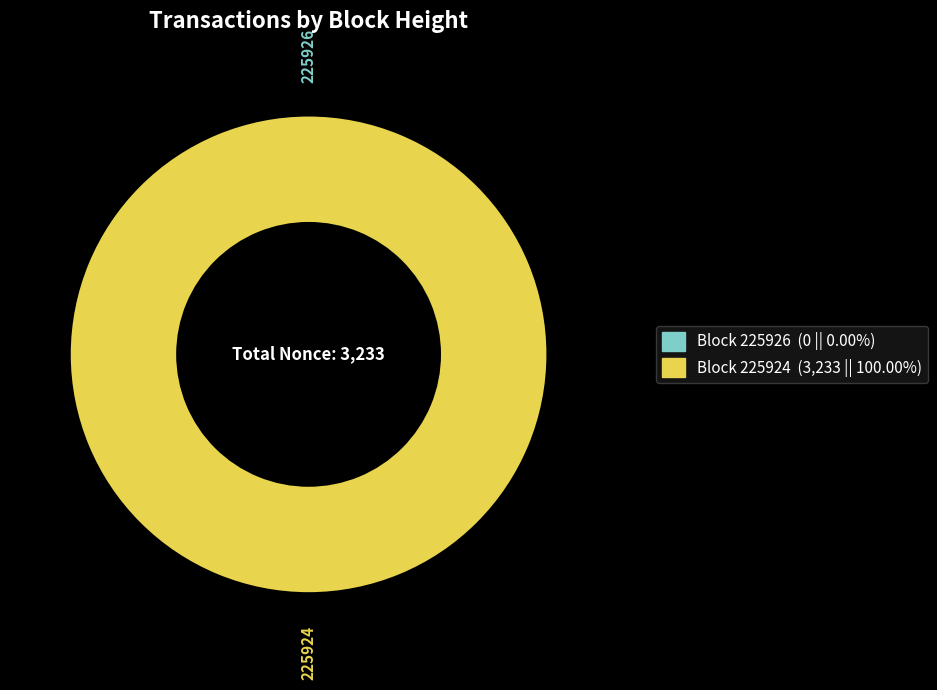

Rank the categories by value from highest to lowest.

225924, 225926